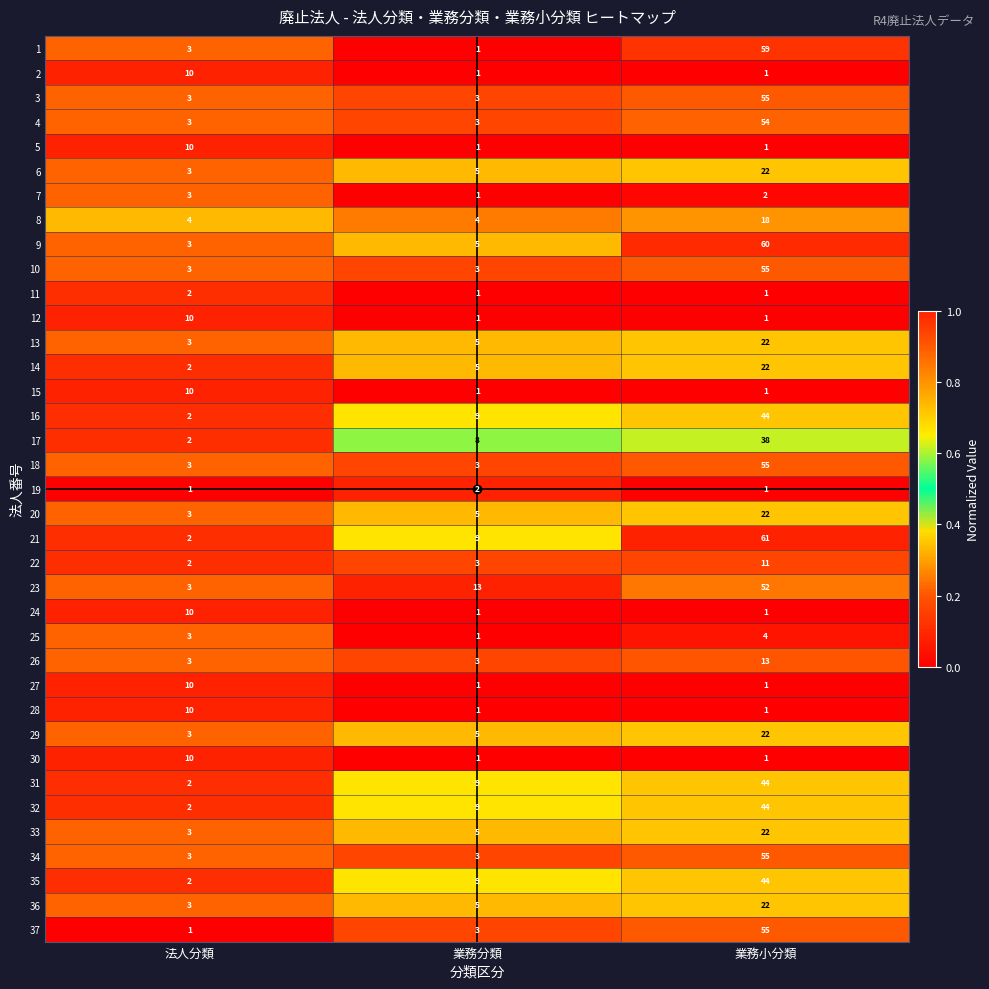

What is the difference between the maximum and minimum values in the 10 series?

52